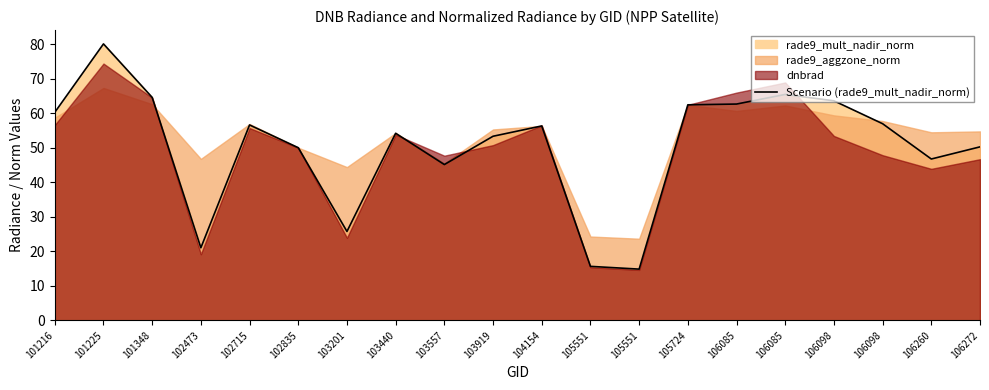

At which label is the value closest to 47?

106260